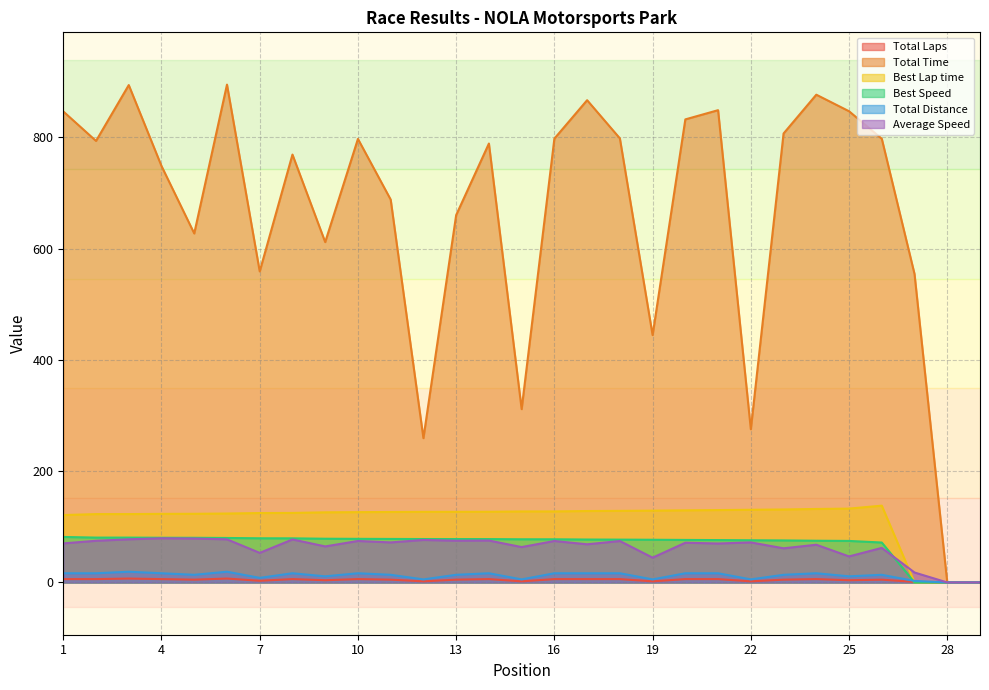

Does the chart have visible grid lines?

Yes